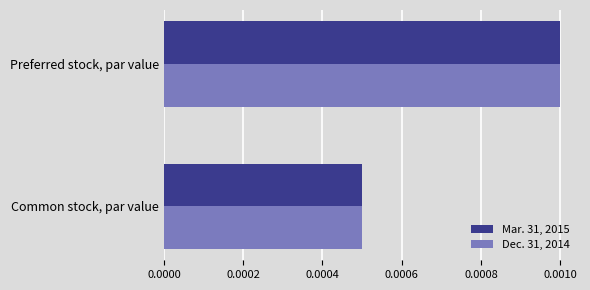

At which label is Mar. 31, 2015 closest to 0?

Common stock, par value